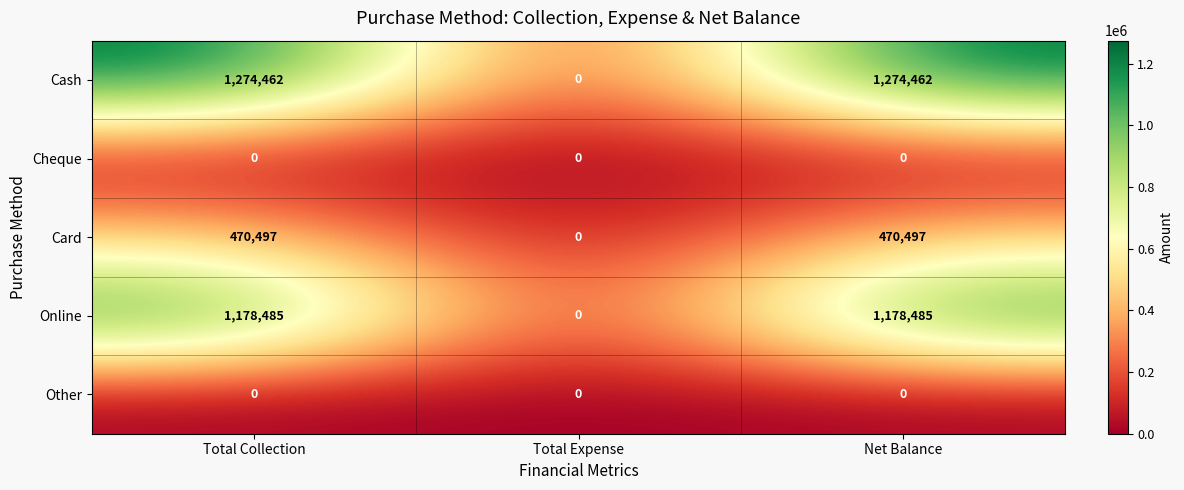

How many categories are shown in the chart?

3